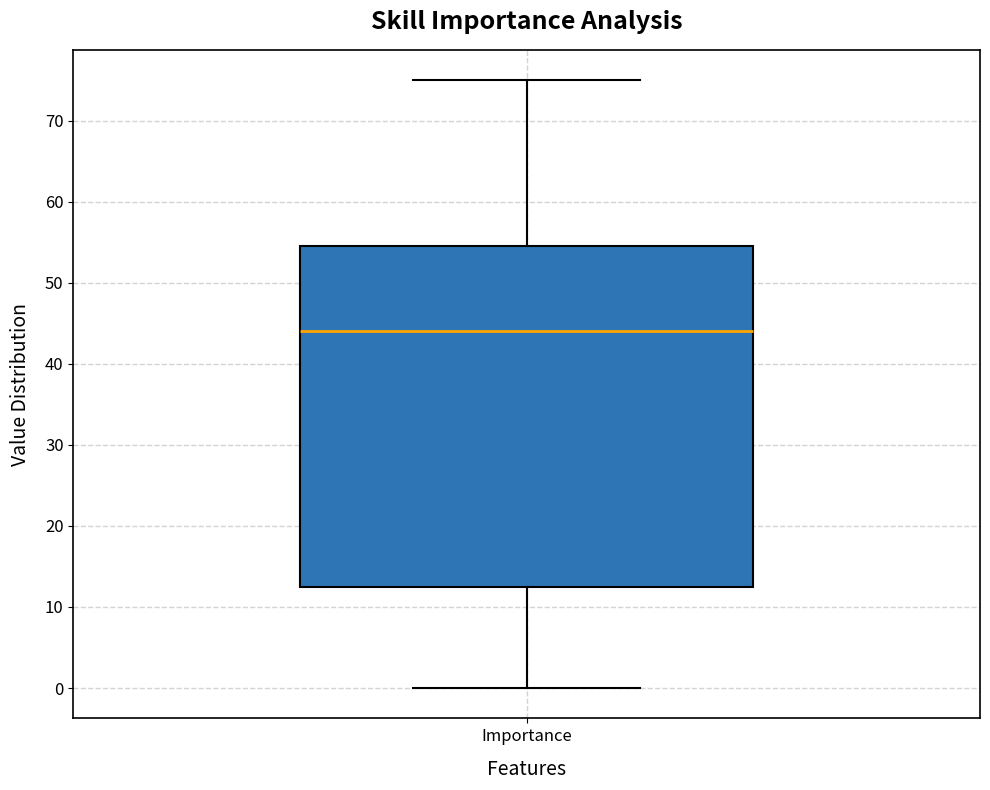

Where is the lower edge of the box for Importance on the y-axis? The values are not printed on the chart, so give them approximately, as read against the axis.

13